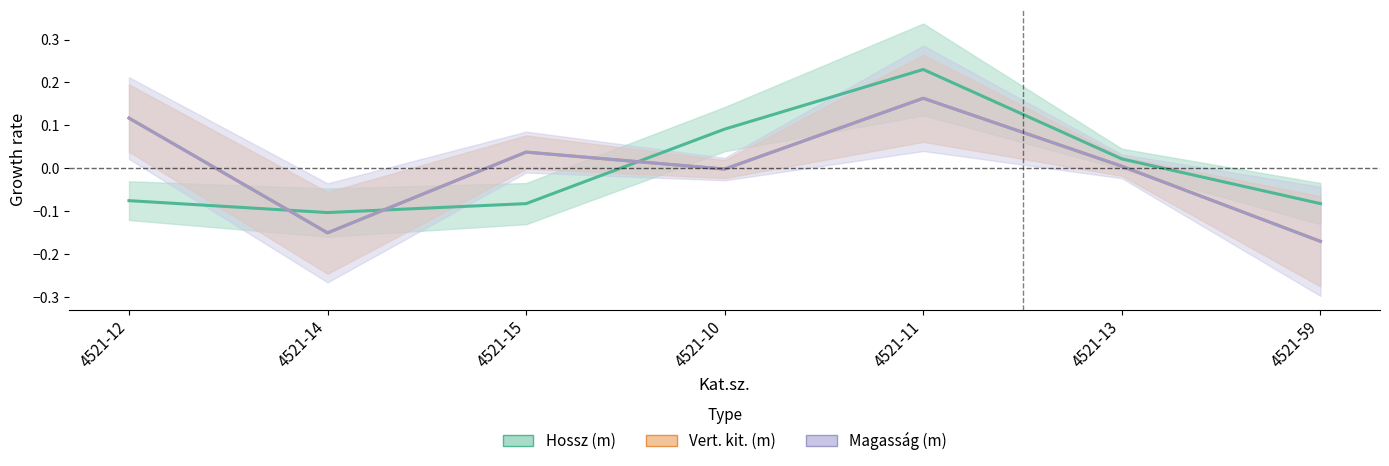

How many positive values does the Magasság (m) series have?

4